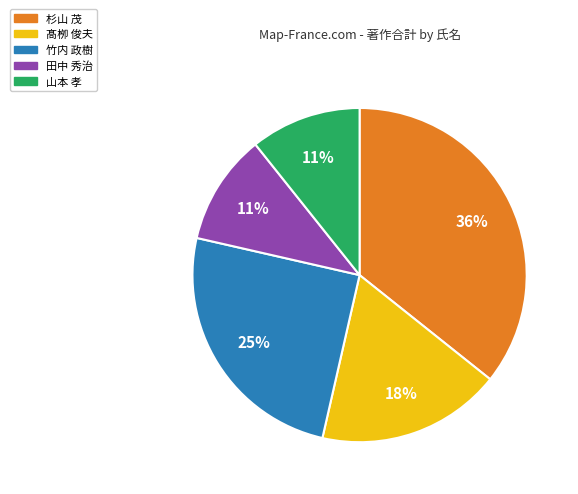

Does any single category account for the majority?

No